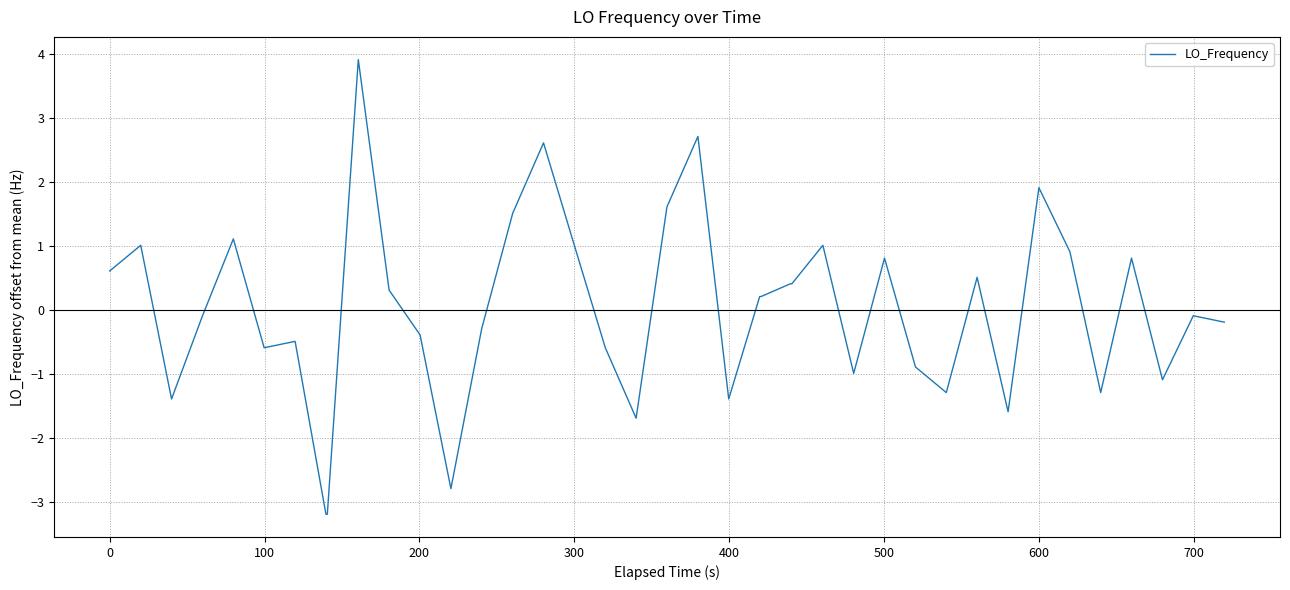

What is the difference between the maximum and minimum values?

7.1